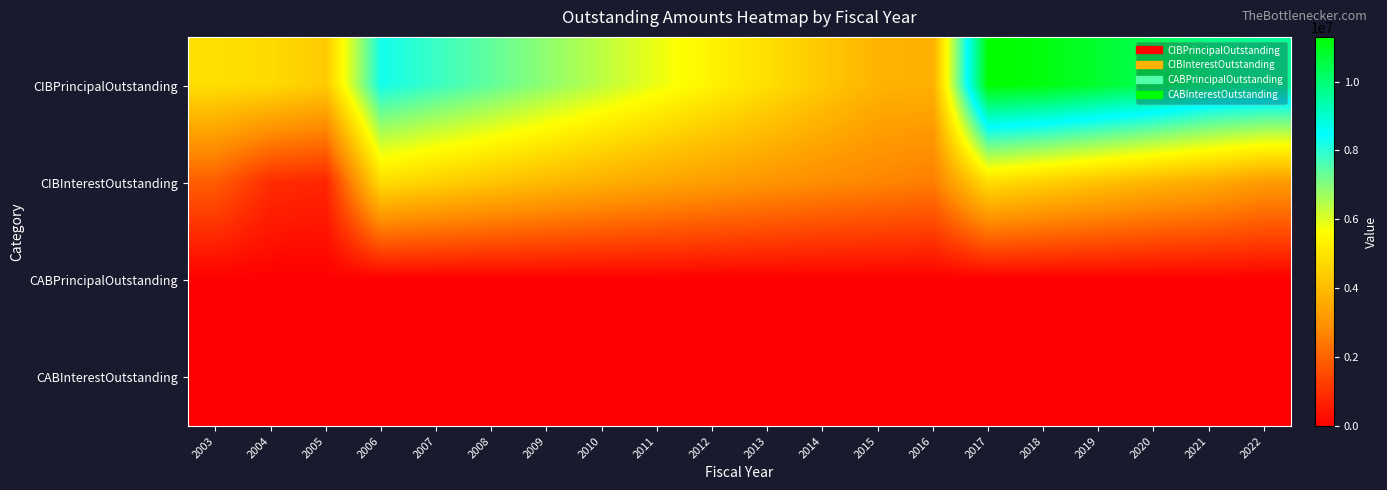

Count the number of data series in this chart.

4